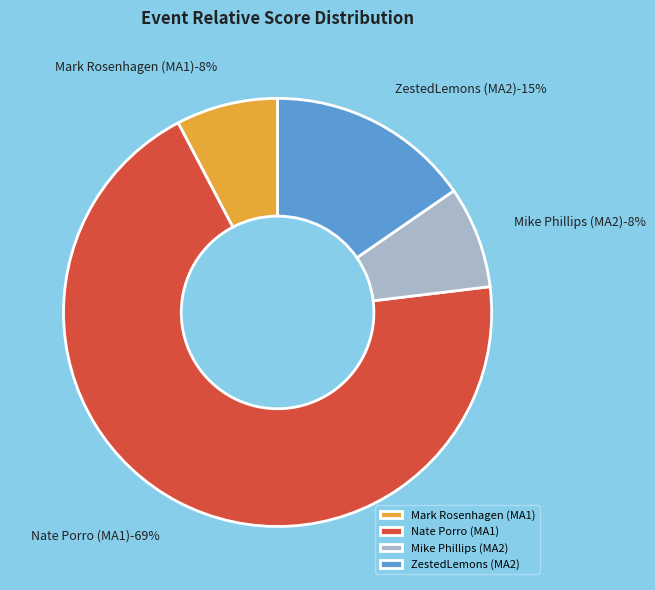

Count the number of slices in the pie.

4